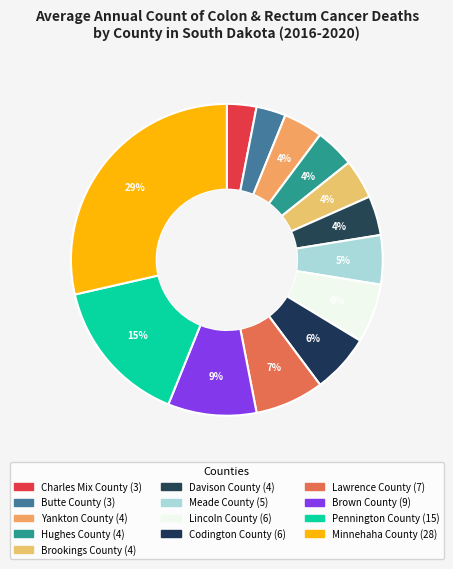

What is the largest slice in the pie chart?

Minnehaha County